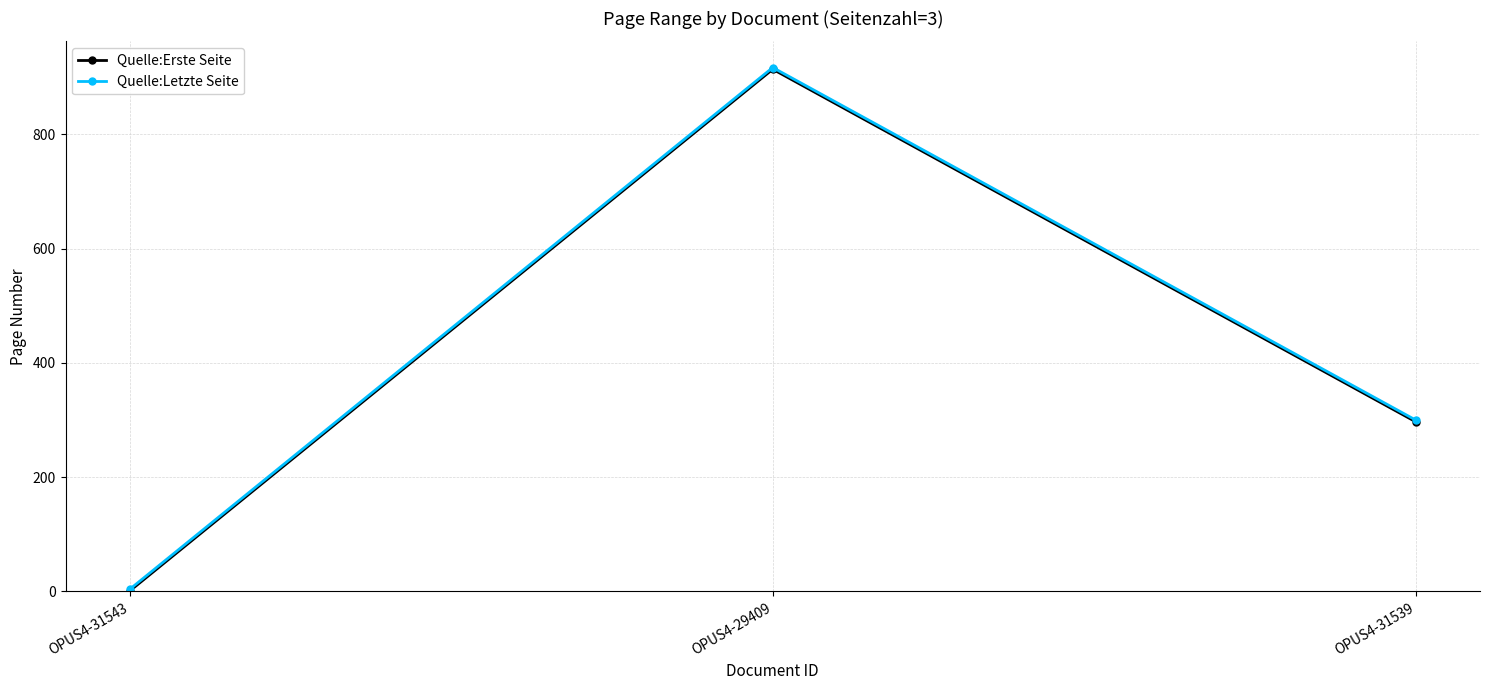

What is the difference between the maximum and second lowest values in the Quelle:Erste Seite series?

617